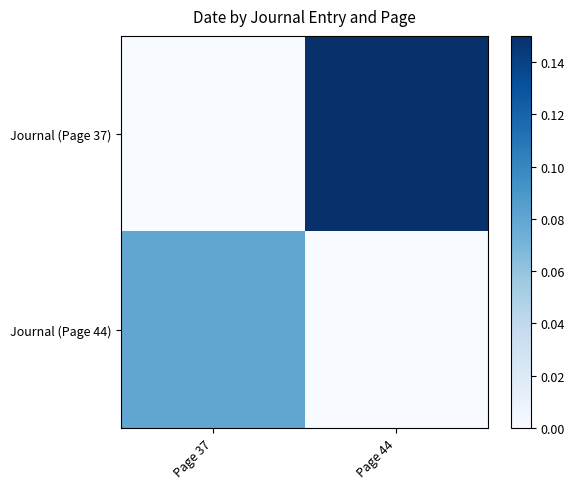

What is the spread (max minus min) of values at Page 37?

0.1